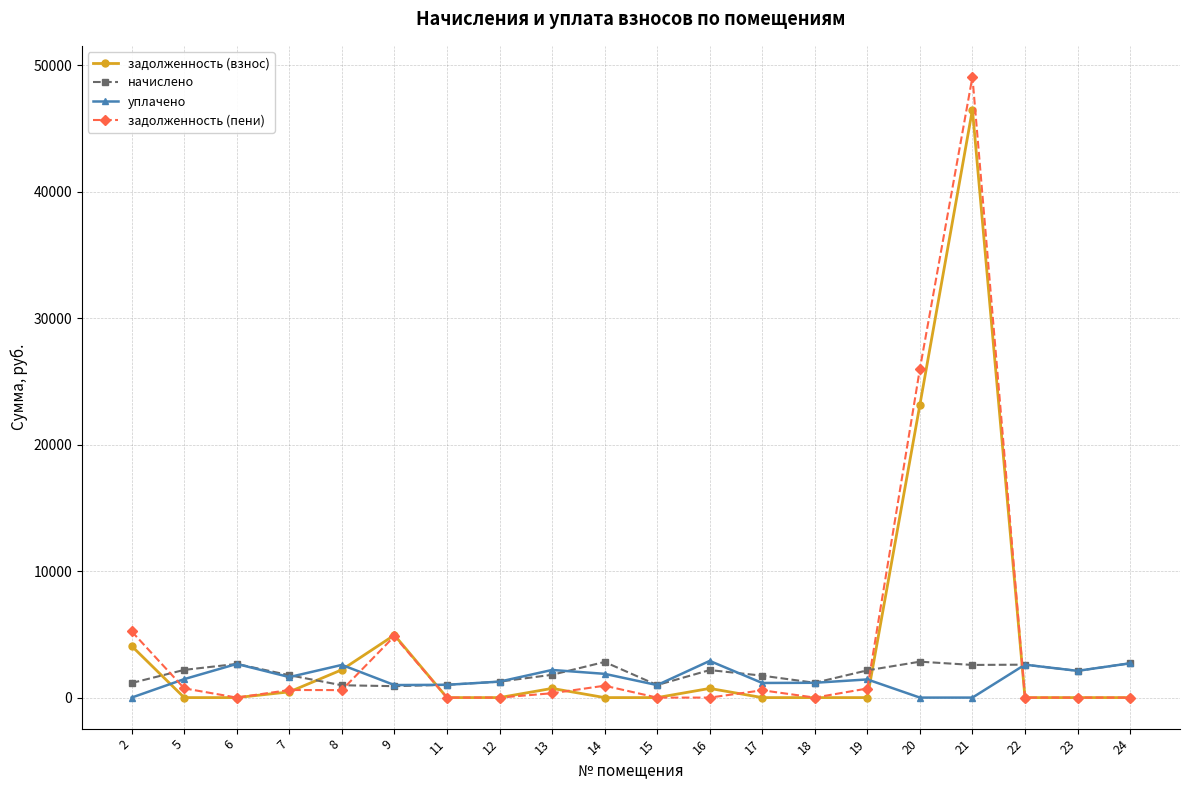

True or false: задолженность (пени) has more than 1 interior local peaks.

True